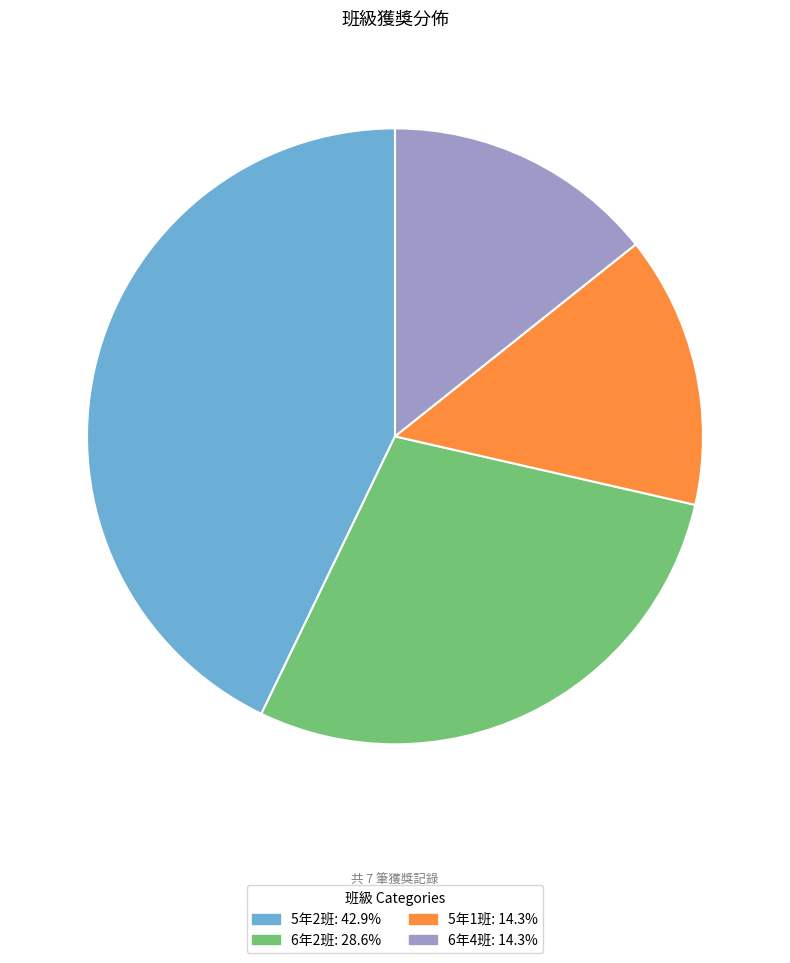

Approximately how many times larger is the value at 5年1班: 14.3% compared to 6年4班: 14.3%?

1.0